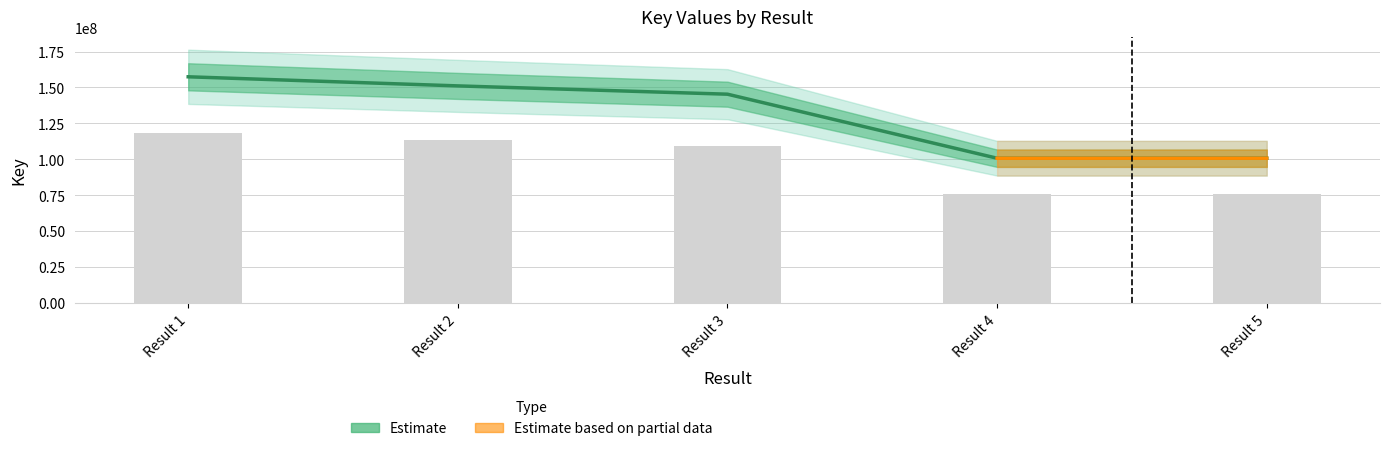

At which label does the data first exceed 145311810?

Result 1